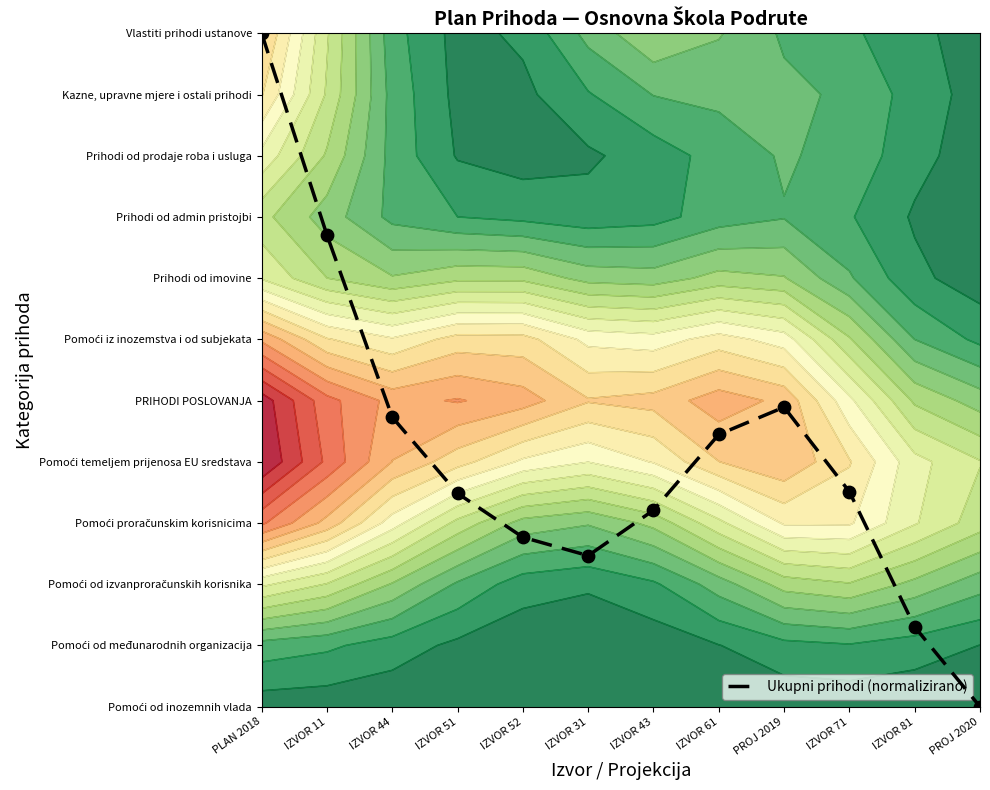

List the labels in order of value, largest first.

PLAN 2018, IZVOR 11, PROJ 2019, IZVOR 44, IZVOR 61, IZVOR 71, IZVOR 51, IZVOR 43, IZVOR 52, IZVOR 31, IZVOR 81, PROJ 2020